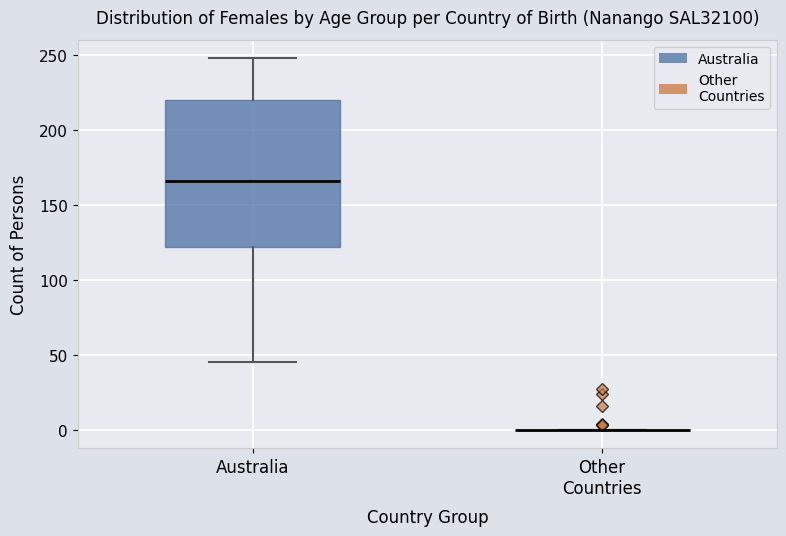

Reading left to right, read every box against the y-axis: the position of its median line, the range the box covers, and the ends of its whiskers. The values are not printed on the chart, so give them approximately, as read against the axis.

Australia: median 165, box 120 to 220, whiskers 45 to 250
Other Countries: box collapsed to a line at 0, whiskers 0 to 0